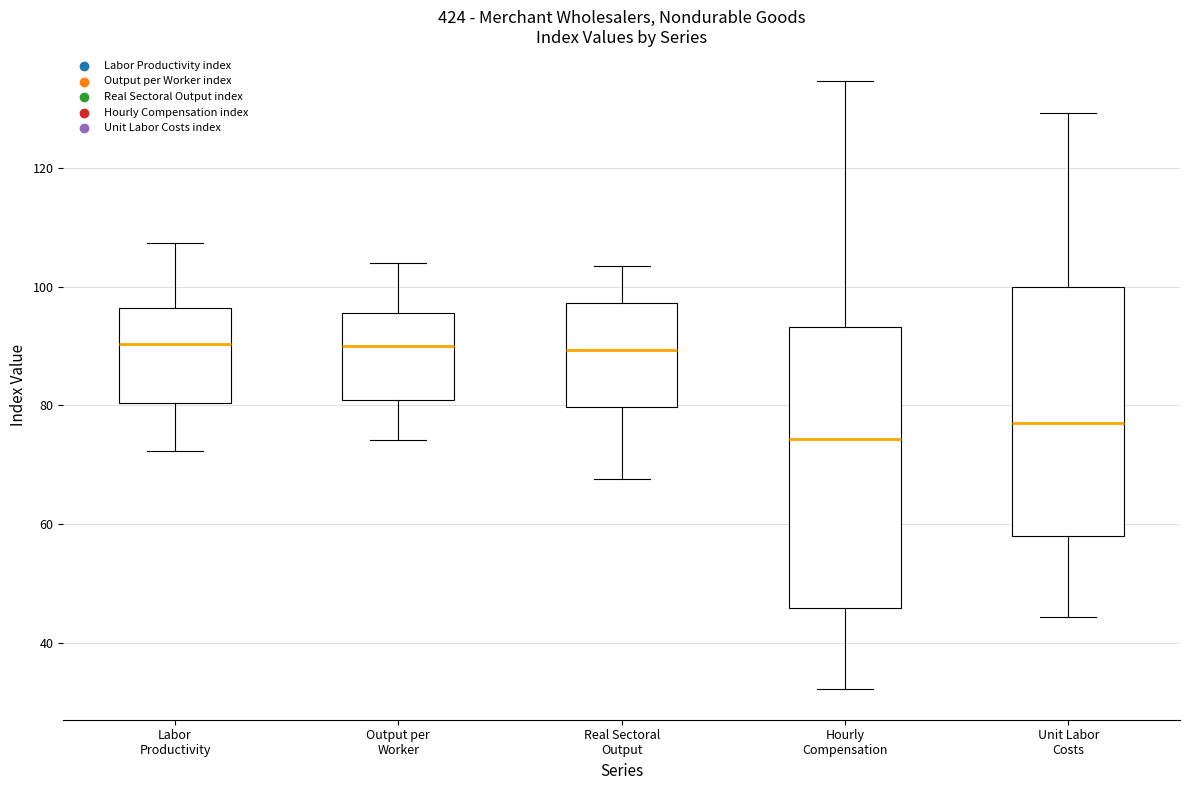

Reading left to right, read every box against the y-axis: the position of its median line, the range the box covers, and the ends of its whiskers. The values are not printed on the chart, so give them approximately, as read against the axis.

Labor Productivity: median 90, box 80 to 96, whiskers 72 to 108
Output per Worker: median 90, box 80 to 96, whiskers 74 to 104
Real Sectoral Output: median 90, box 80 to 98, whiskers 68 to 104
Hourly Compensation: median 74, box 46 to 94, whiskers 32 to 134
Unit Labor Costs: median 78, box 58 to 100, whiskers 44 to 130